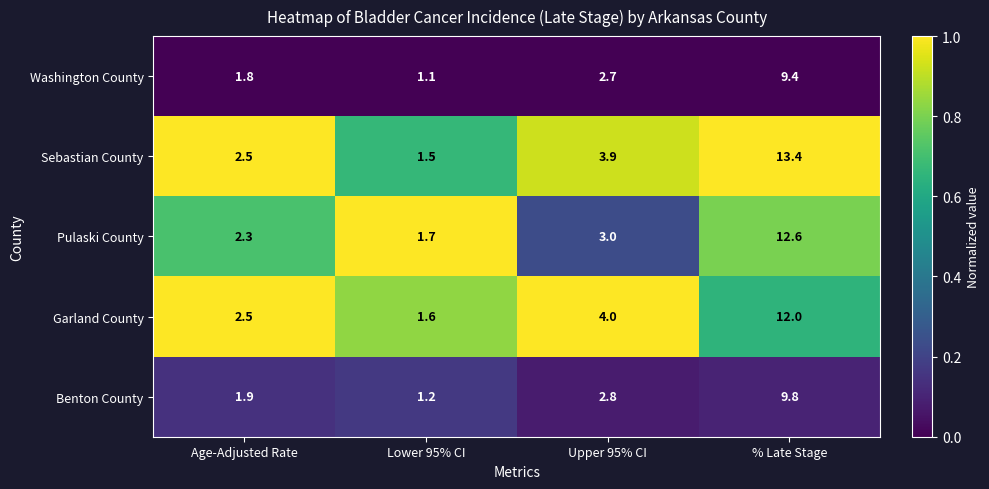

Is it true that Garland County equals 12.0 at % Late Stage?

True